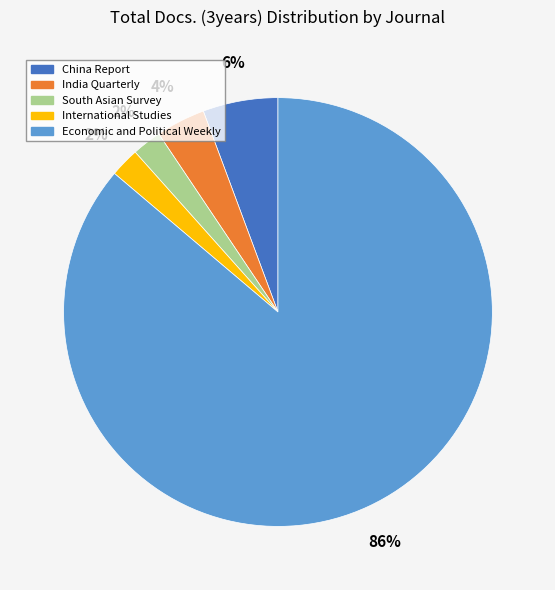

Which slice is the largest?

Economic and Political Weekly